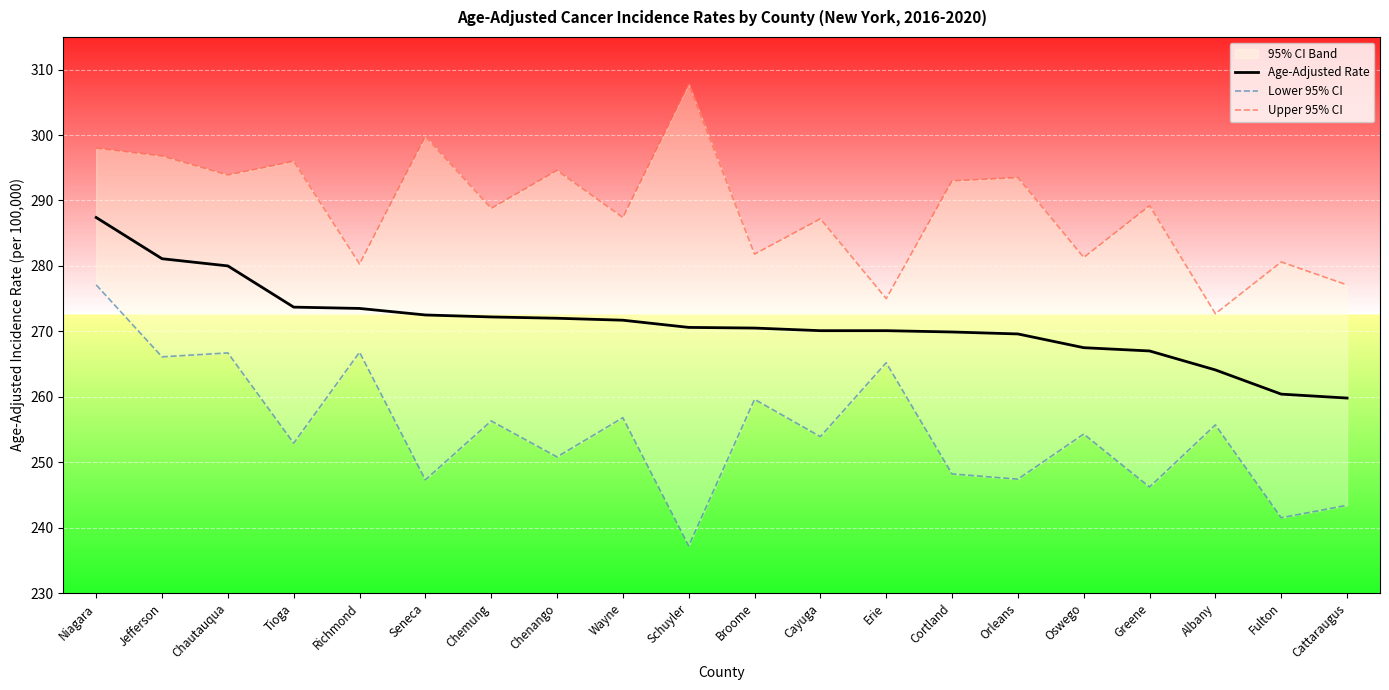

How many data points does each series have?

20